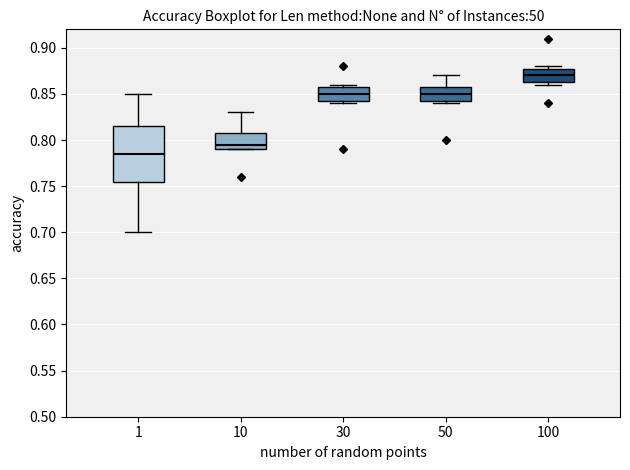

Where is the lower edge of the box at x = 30 on the y-axis? The values are not printed on the chart, so give them approximately, as read against the axis.

0.845